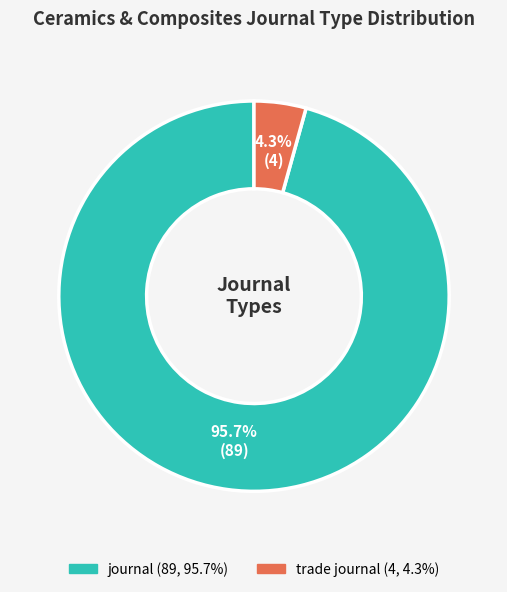

To the nearest percent, what percentage of the pie is journal?

96%